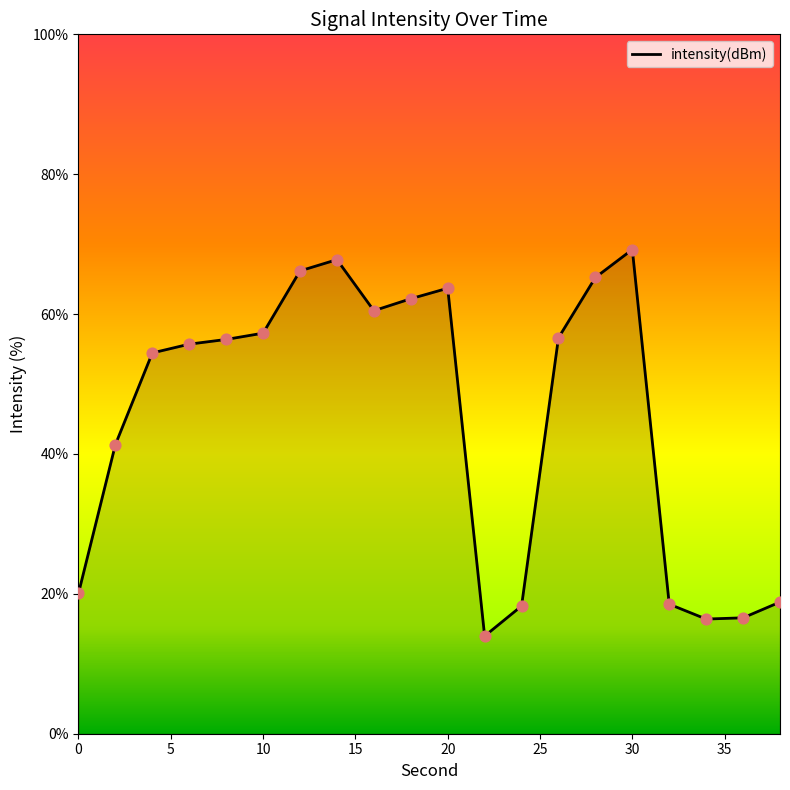

What is the smallest value displayed?

14.0